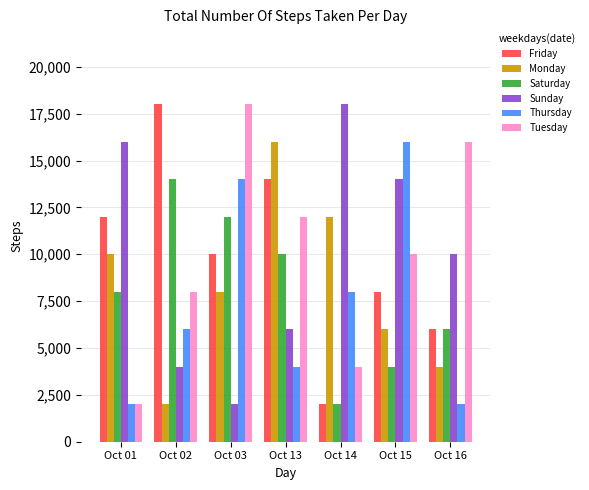

Where is Tuesday nearest to the value 10000?

Oct 15